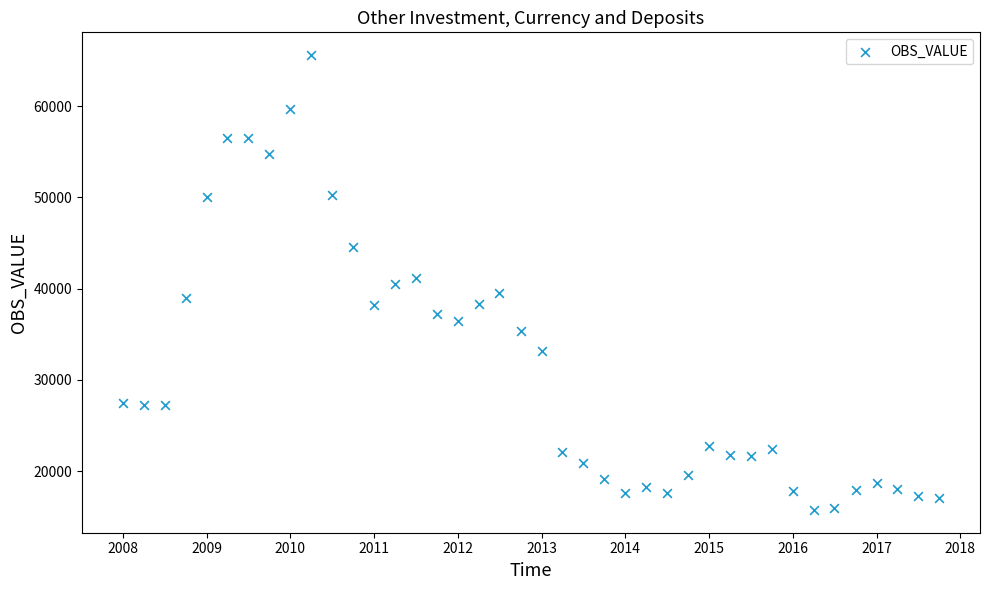

What is the range of Y values (max minus min)?

49855